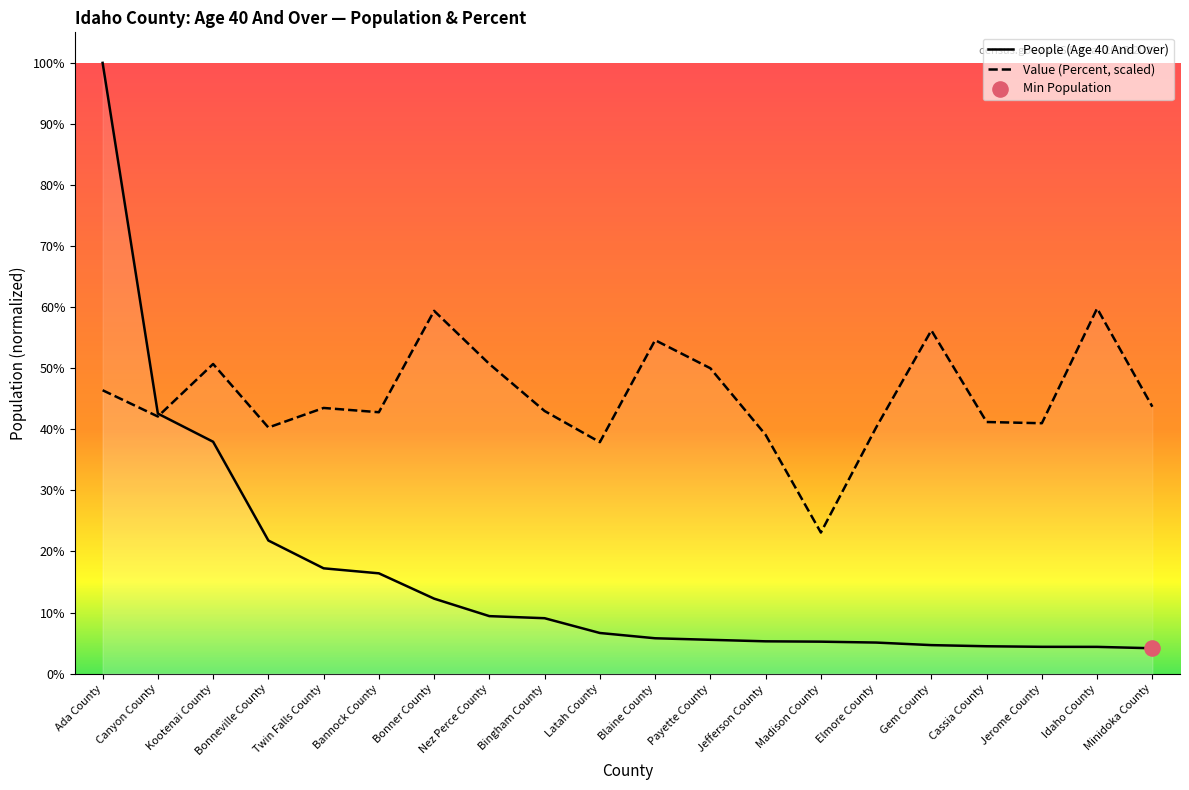

Which series has the widest spread of Y values?

People (Age 40 And Over)